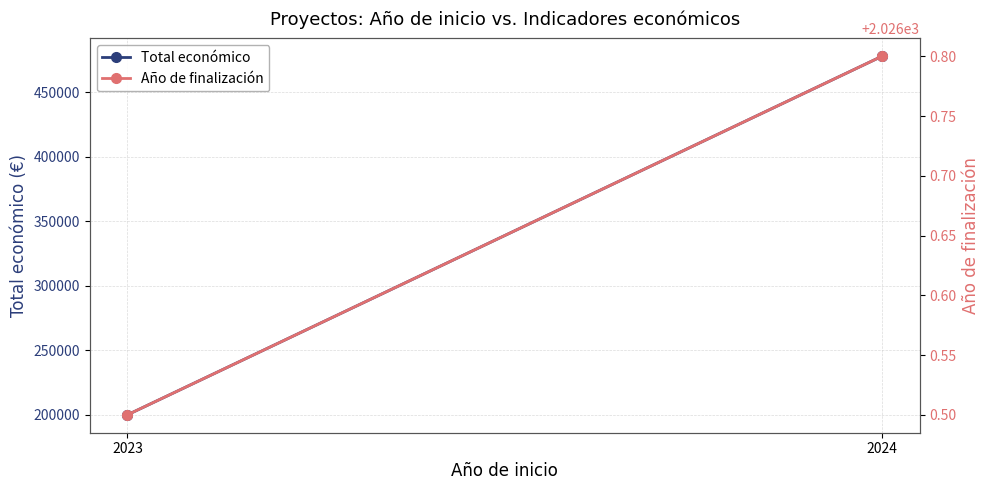

What are all the series names shown in the legend?

Total económico, Año de finalización